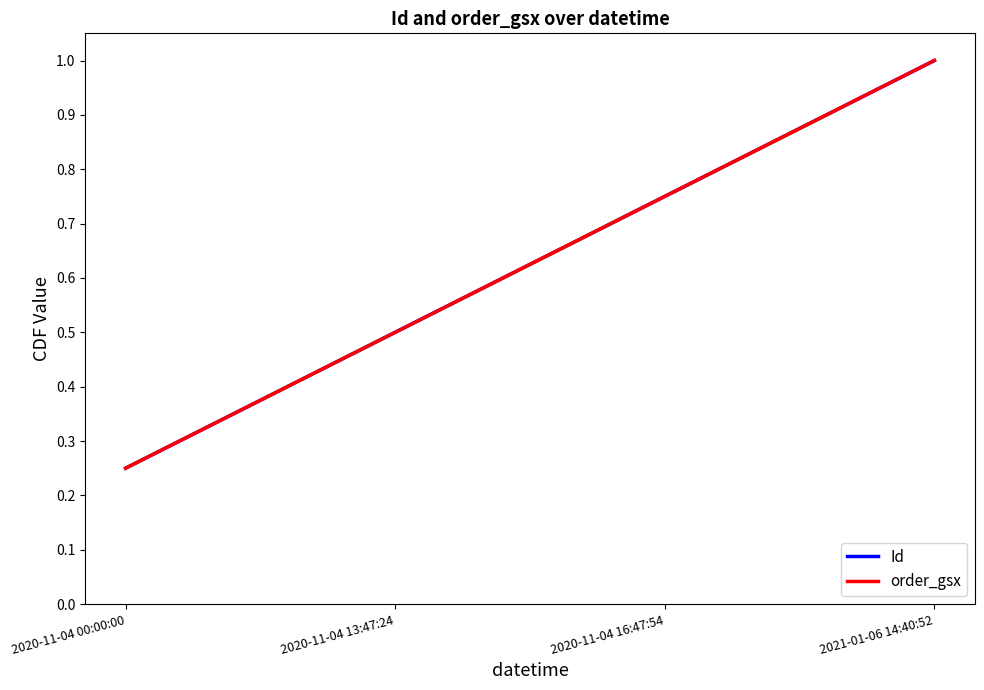

What is the sum of all Id values?

2.5